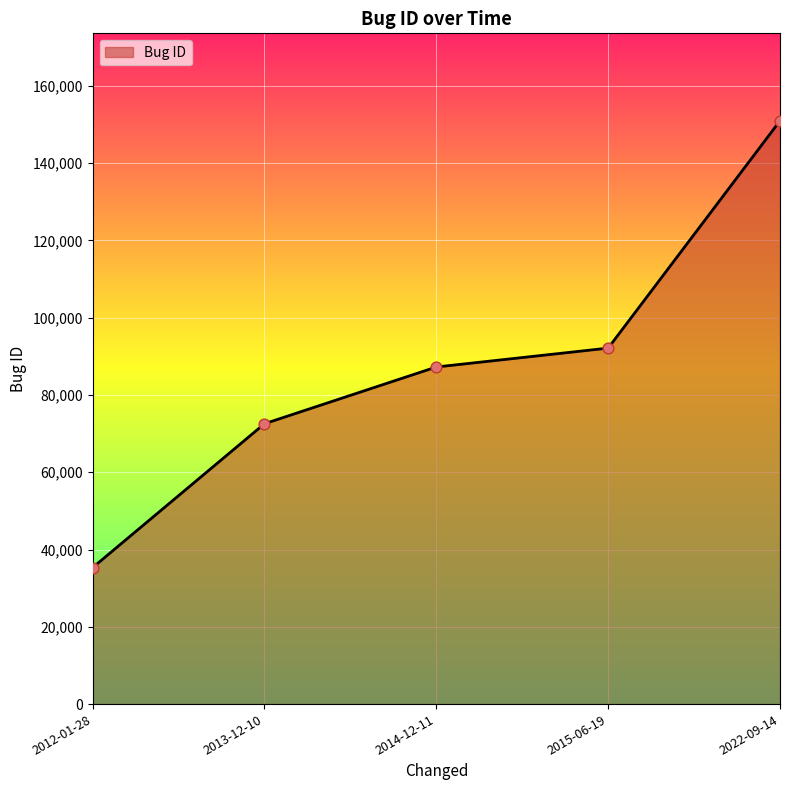

Approximately how many times larger is the value at 2015-06-19 compared to 2014-12-11?

1.1